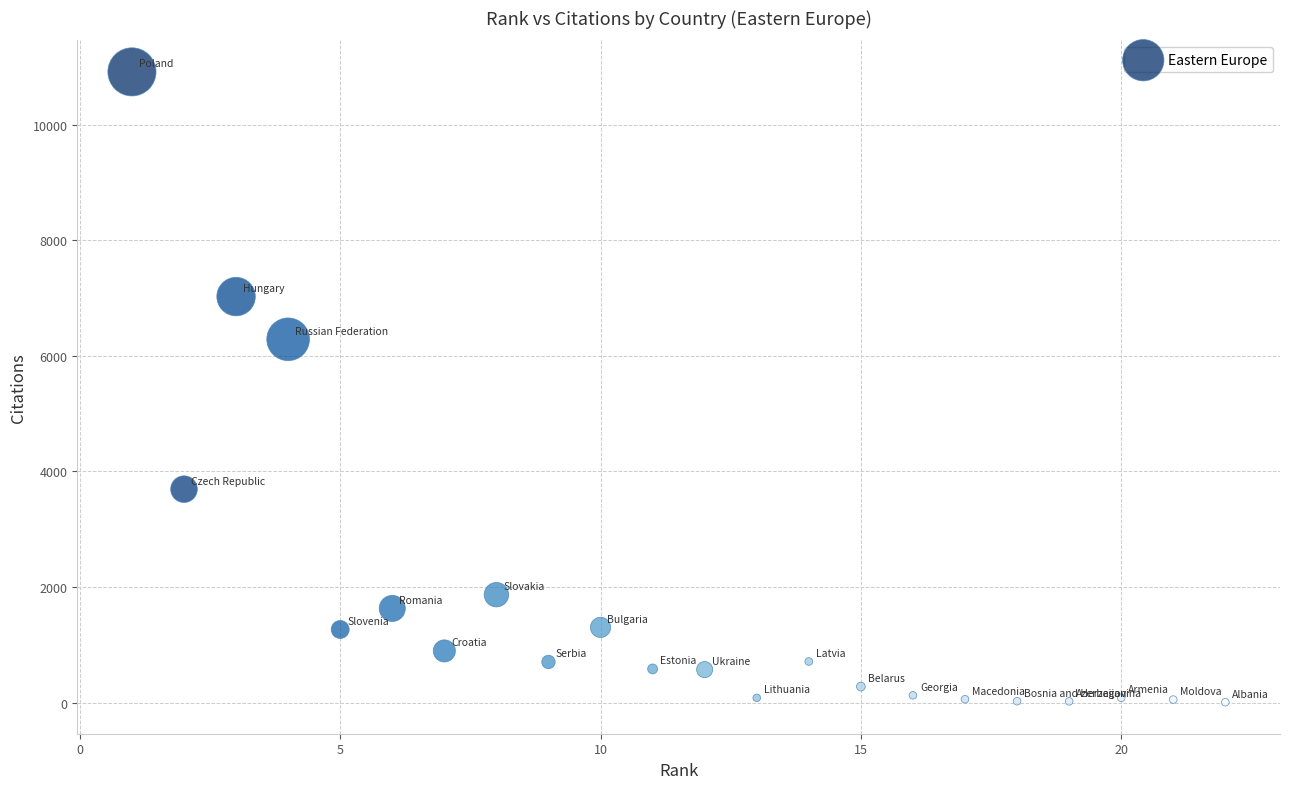

What Y value in the scatter plot is closest to 5460?

6286